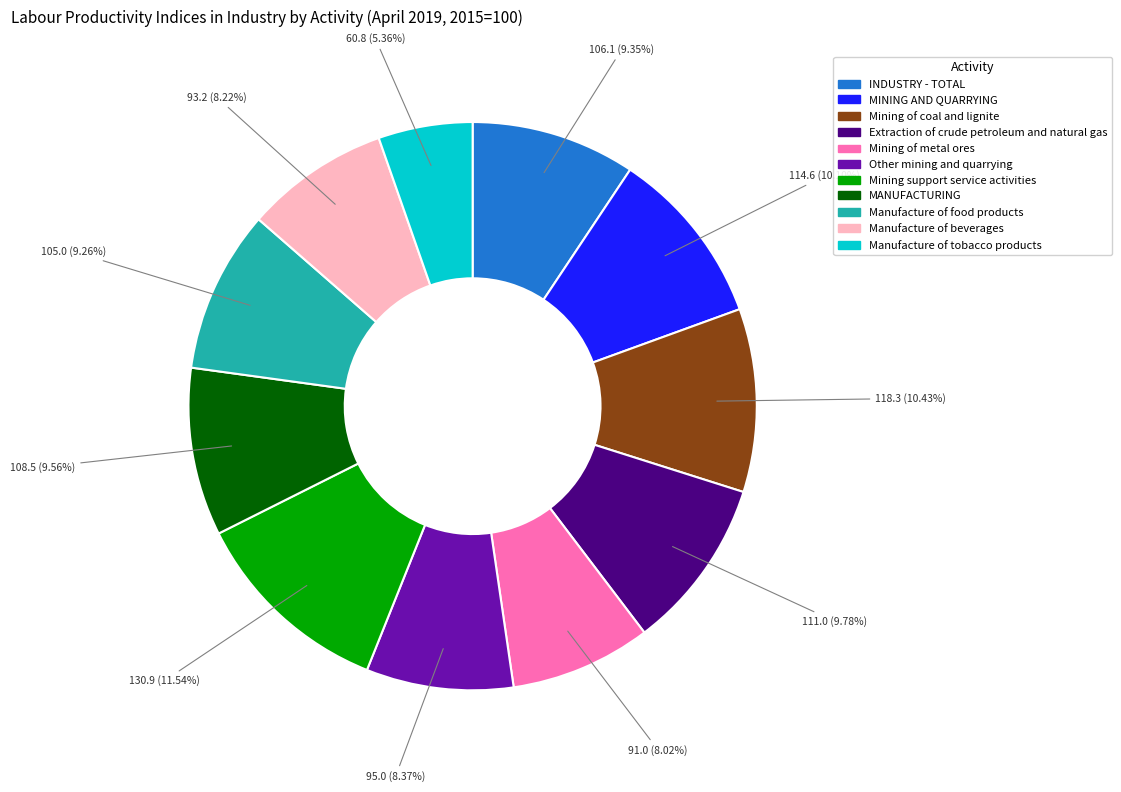

Is it true that Manufacture of food products is 9% of the pie?

True